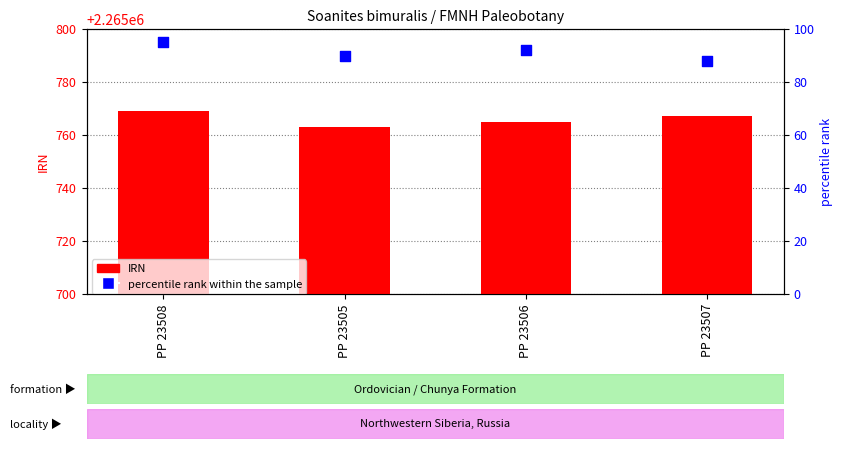

Which series reaches the minimum Y coordinate?

percentile rank within the sample